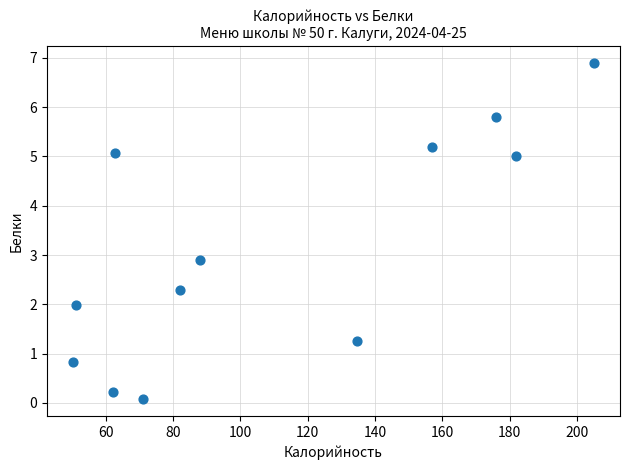

What is the average X value?

110.1